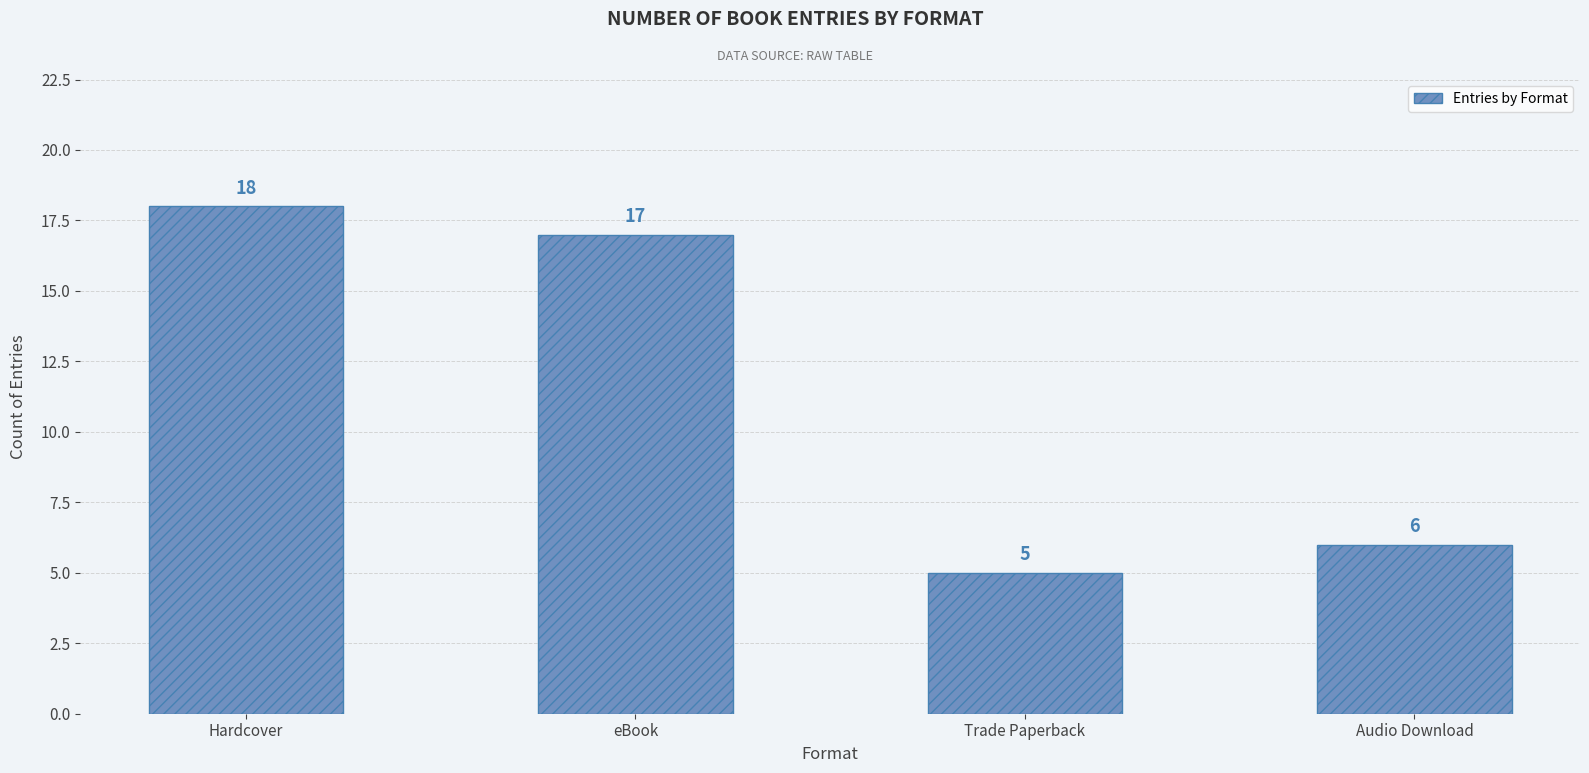

How many categories are shown in the chart?

4